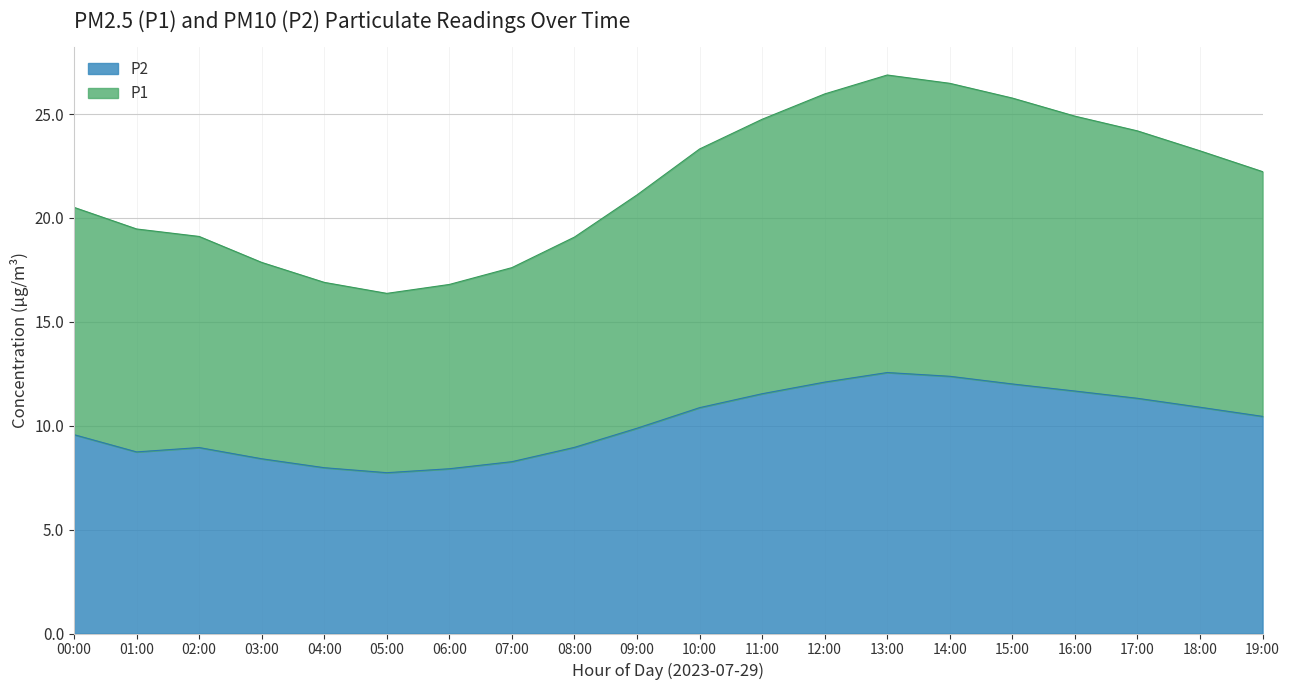

Rank the categories by P2 value from highest to lowest.

13:00, 14:00, 12:00, 15:00, 16:00, 11:00, 17:00, 18:00, 10:00, 19:00, 09:00, 00:00, 08:00, 02:00, 01:00, 03:00, 07:00, 04:00, 06:00, 05:00